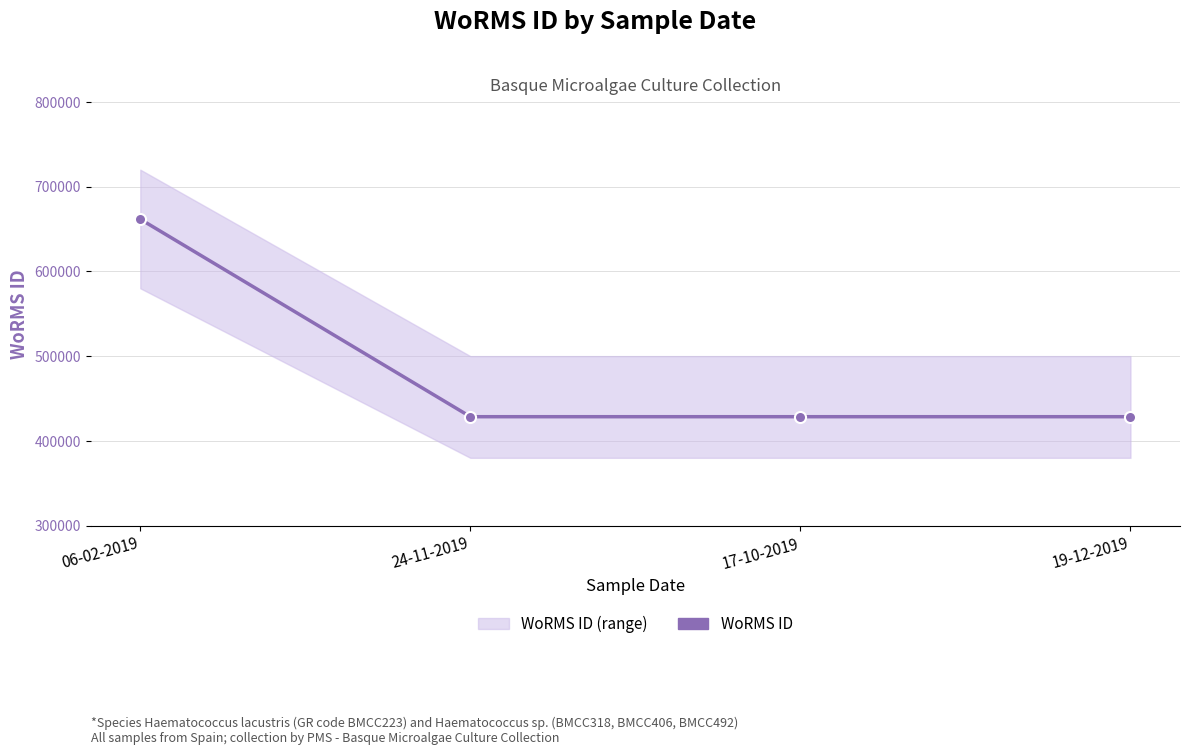

The chart shows a value of 661559 at 06-02-2019. True or false?

True